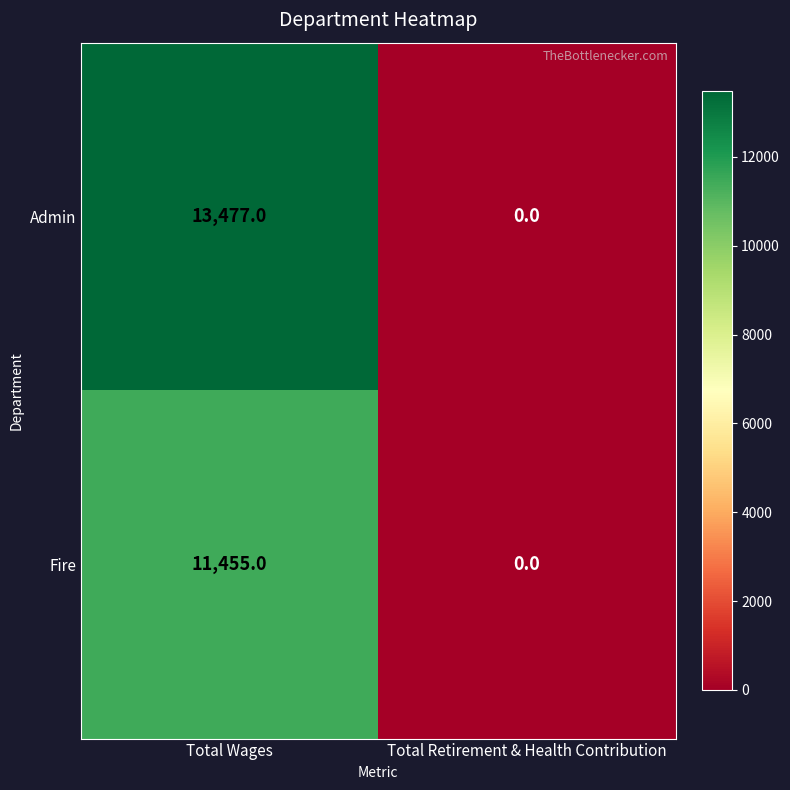

List the series in order of their overall mean, highest first.

Admin, Fire